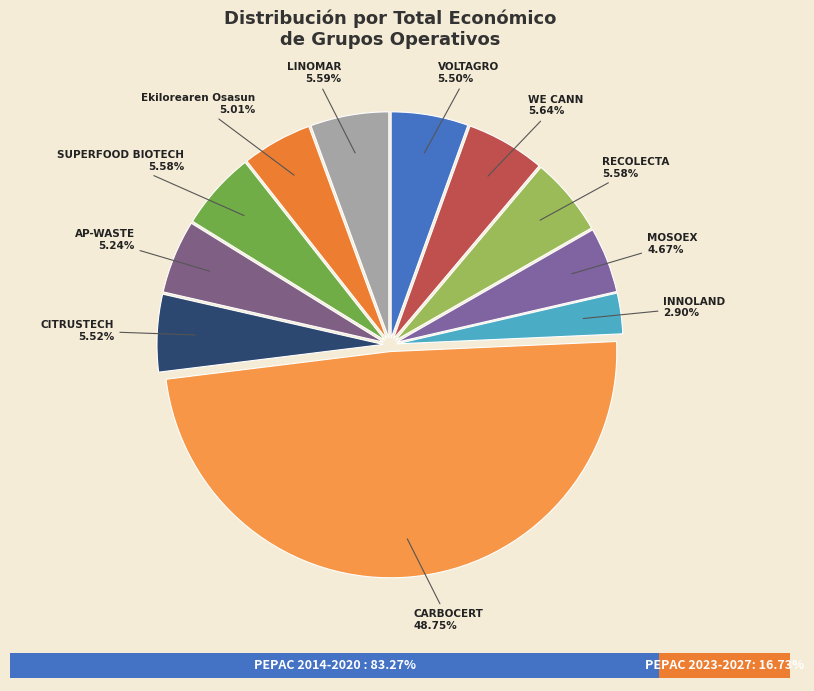

What is the ratio of the value at LINOMAR to the value at Ekilorearen Osasun?

1.1